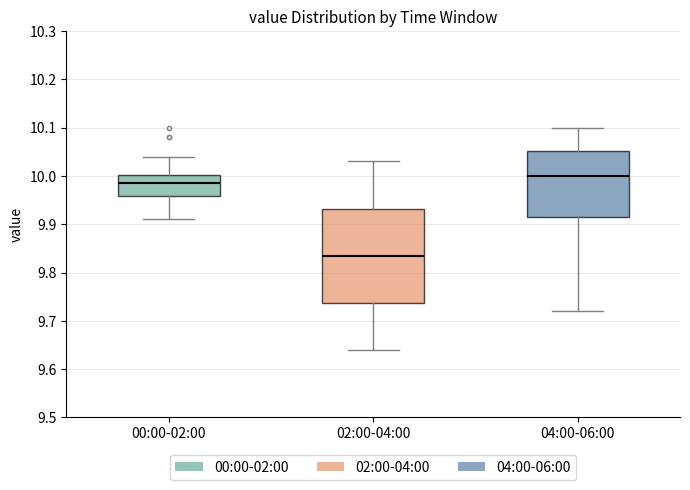

Reading left to right, read every box against the y-axis: the position of its median line, the range the box covers, and the ends of its whiskers. The values are not printed on the chart, so give them approximately, as read against the axis.

00:00-02:00: median 9.99, box 9.96 to 10.00, whiskers 9.91 to 10.04
02:00-04:00: median 9.84, box 9.74 to 9.93, whiskers 9.64 to 10.03
04:00-06:00: median 10.00, box 9.92 to 10.05, whiskers 9.72 to 10.10